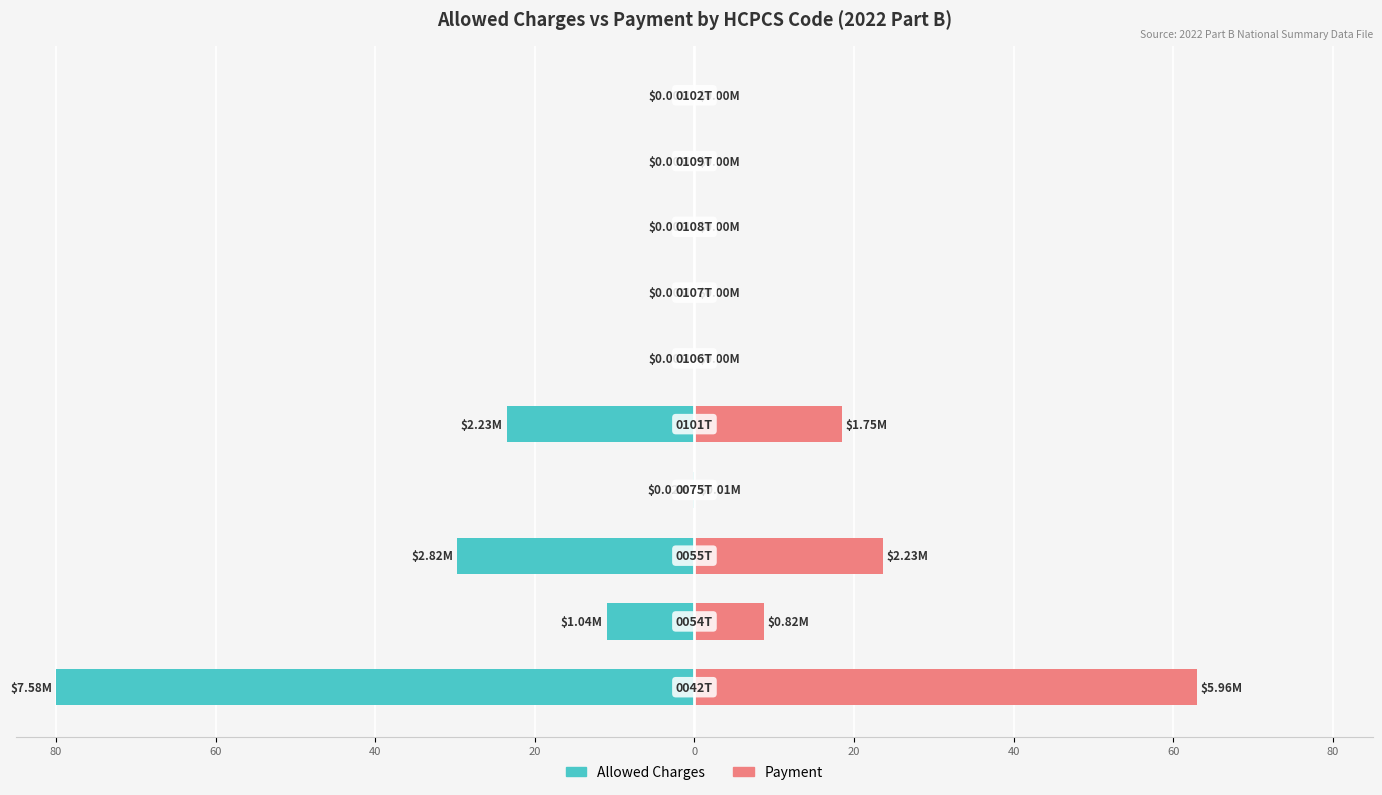

Reading left to right, transcribe all the data shown in this chart.

Allowed Charges: -80.0	-11.0	-29.7	-0.2	-23.5	-0.0	-0.0	-0.0	-0.0	-0.0
Payment: 62.9	8.7	23.6	0.1	18.4	0.0	0.0	0.0	0.0	0.0